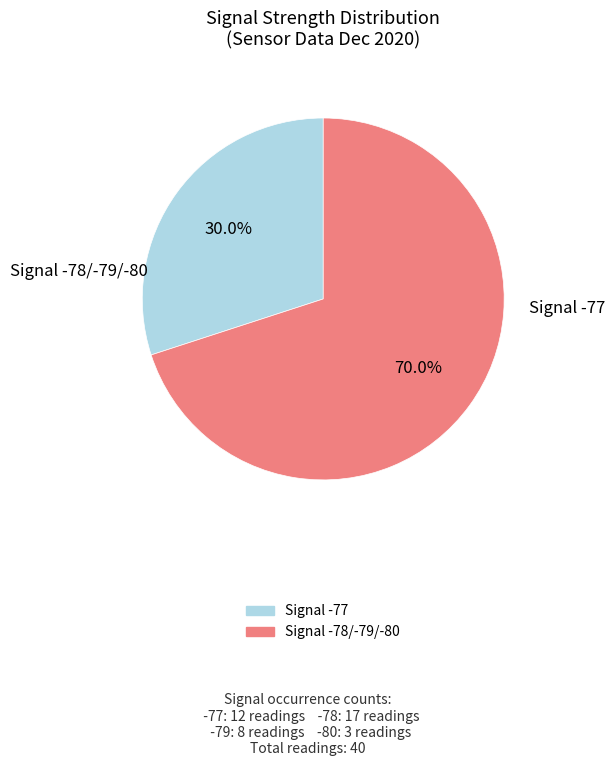

How many slices are in this pie chart?

2